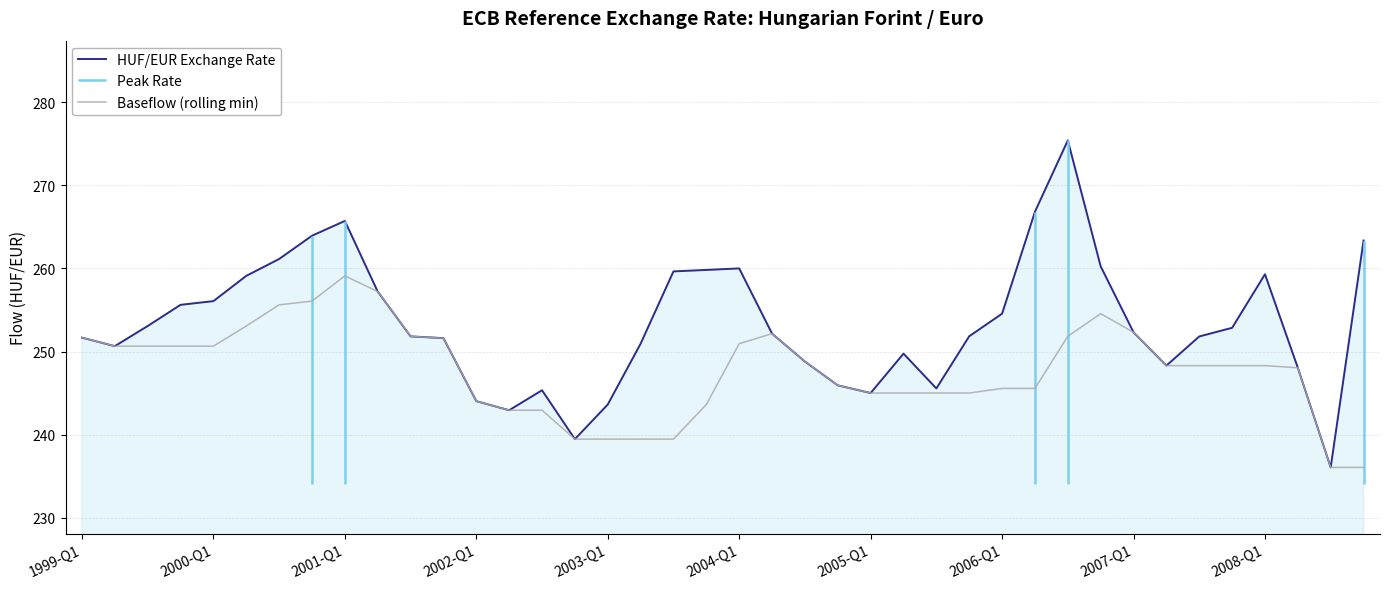

True or false: Baseflow (rolling min) has a value of 245.0 at 25.

True